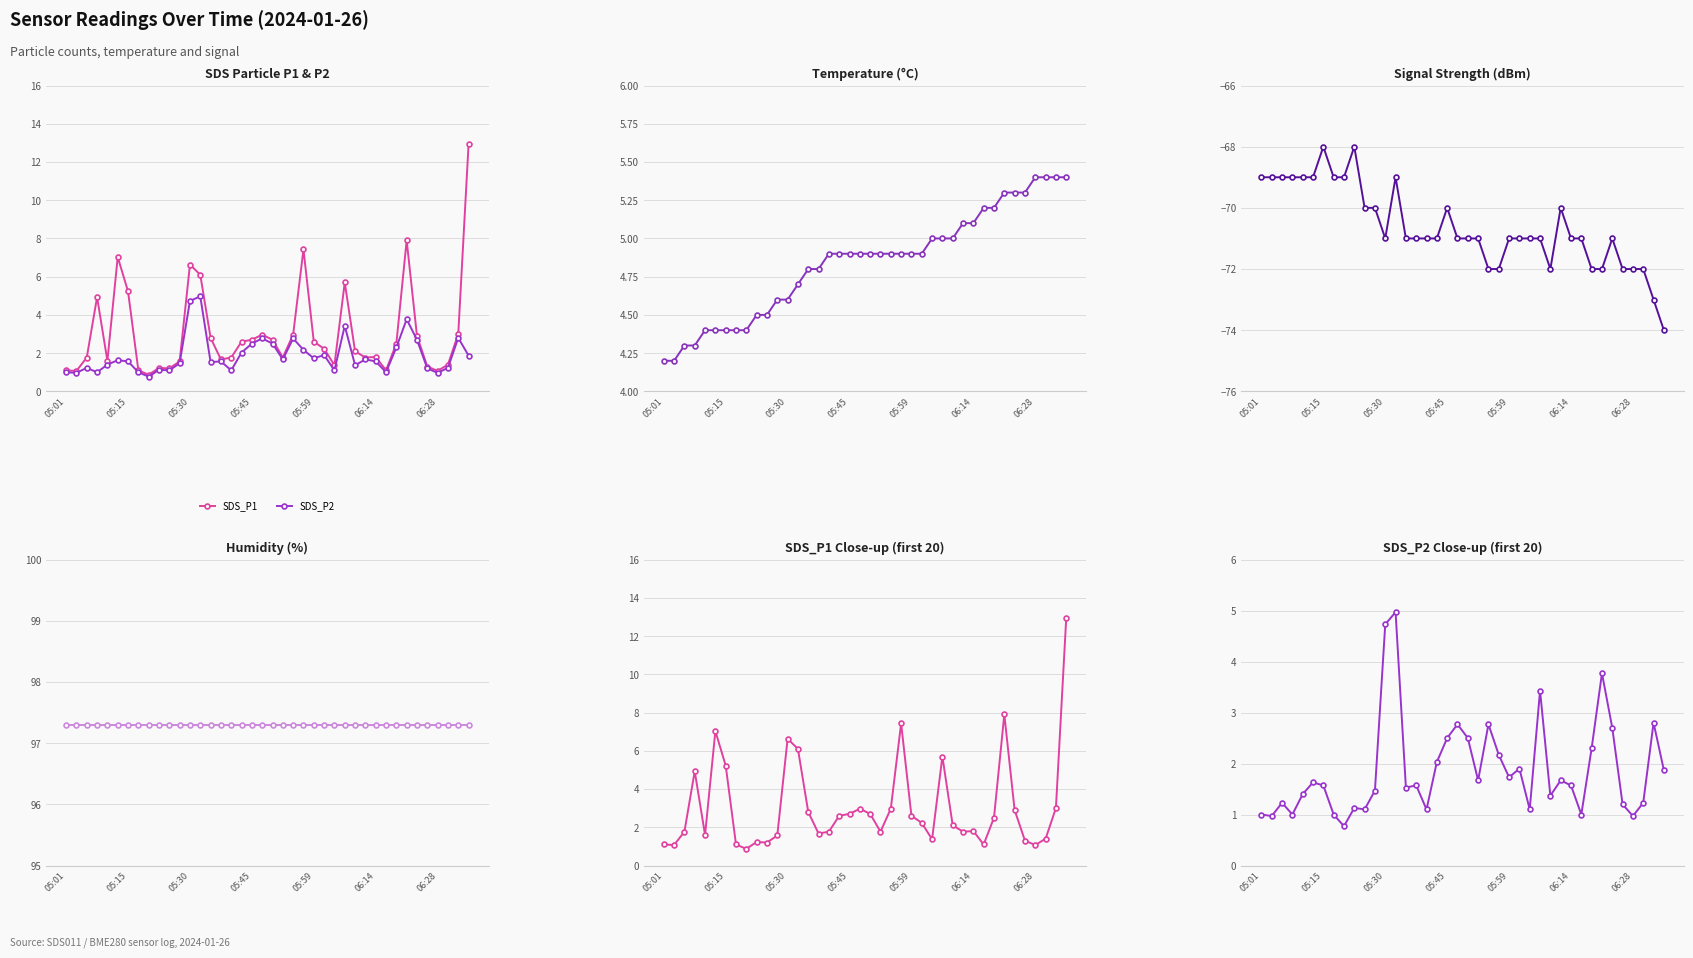

How many lines are shown in the chart?

5